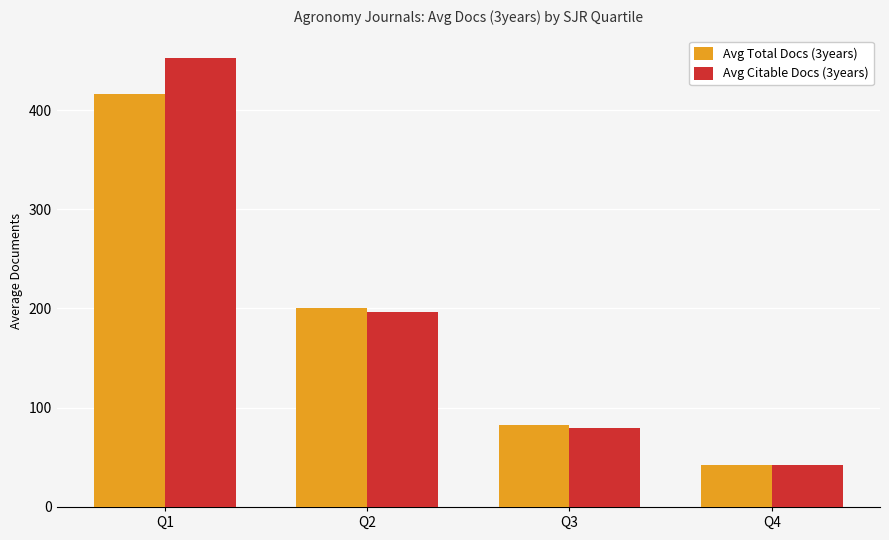

What is the value of the Avg Citable Docs (3years) bar at the 4th from the left?

42.0